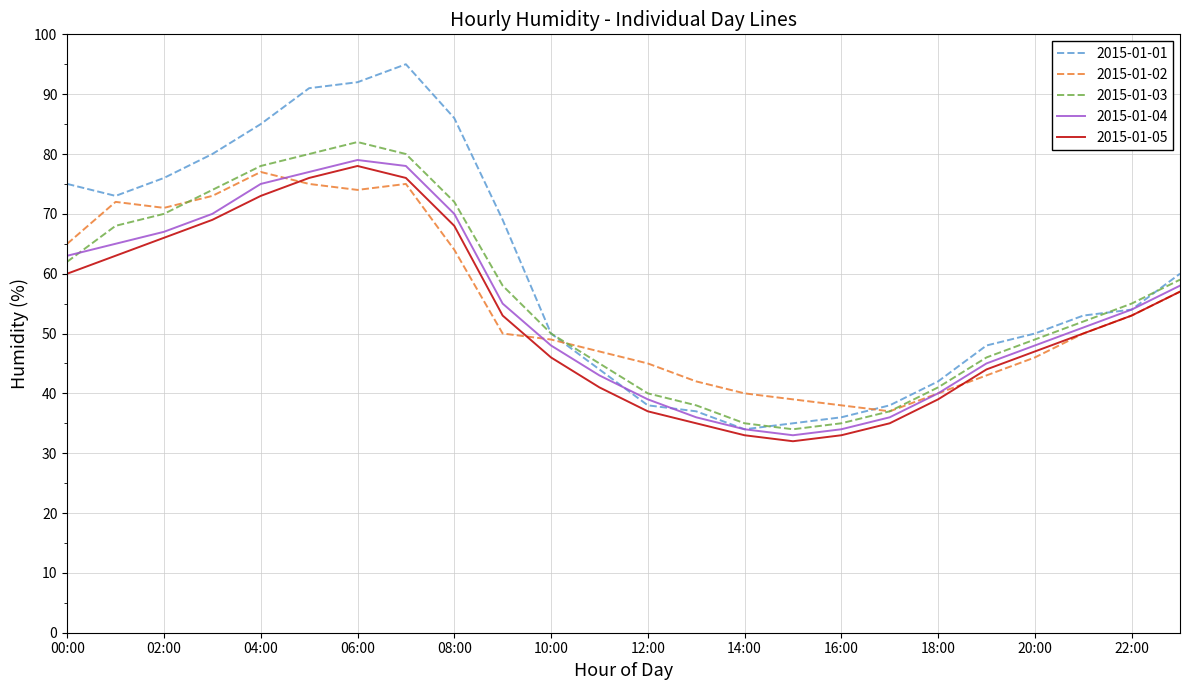

Which series has the largest total across all categories?

2015-01-01